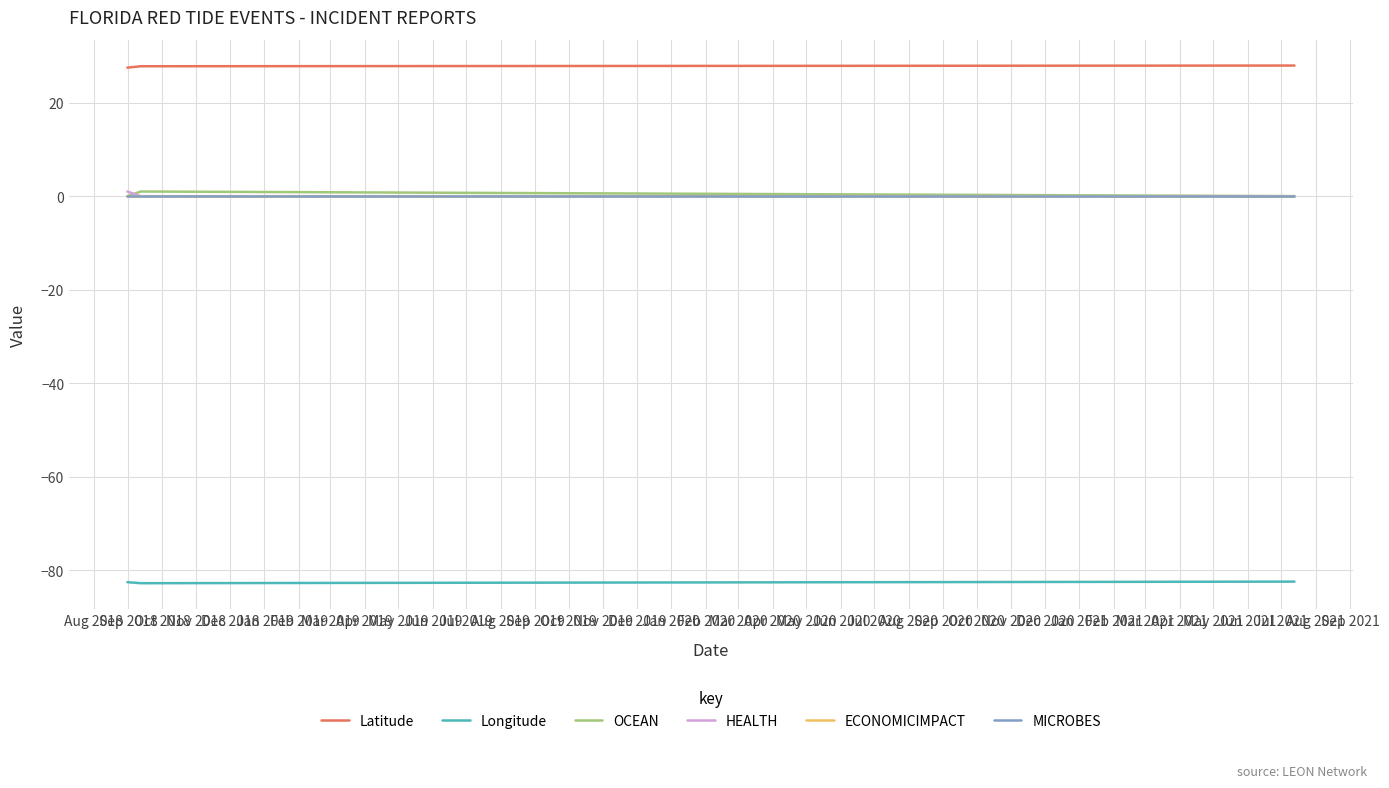

Is this an area chart (filled region under the line)?

No